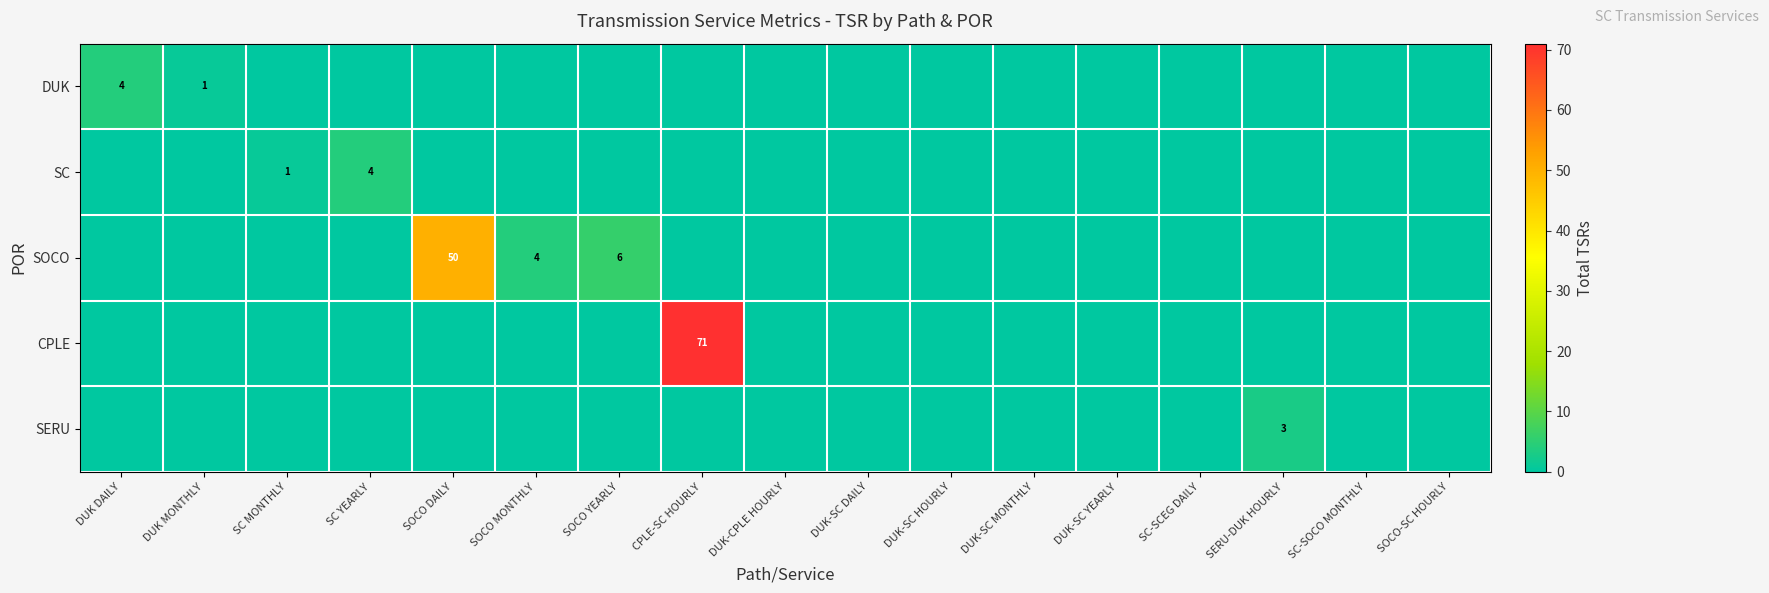

The value of DUK at DUK DAILY is 7. True or false?

False